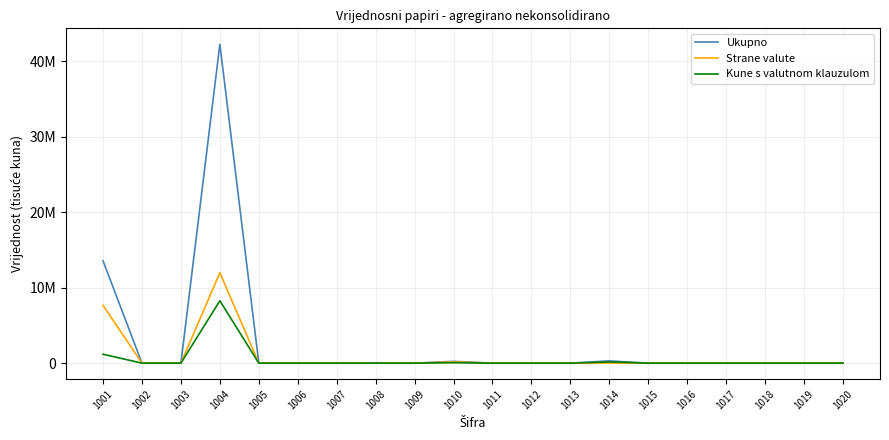

In Kune s valutnom klauzulom, how many points are higher than both neighbors (excluding endpoints)?

3